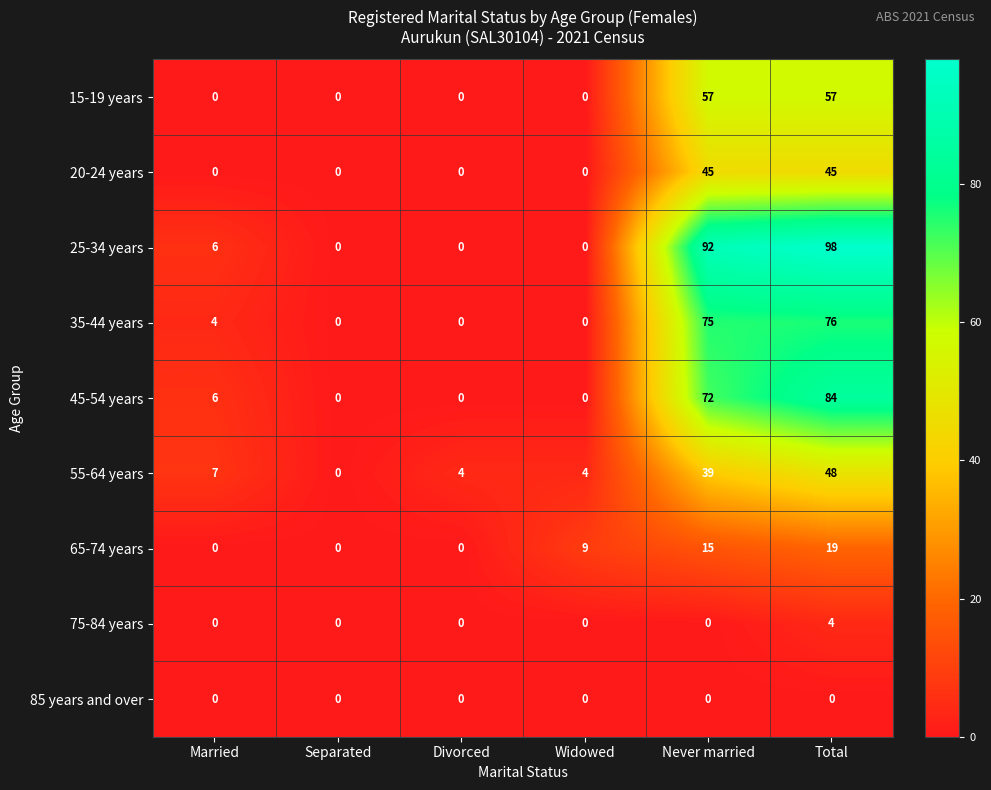

What is the total value across all series at Total?

431